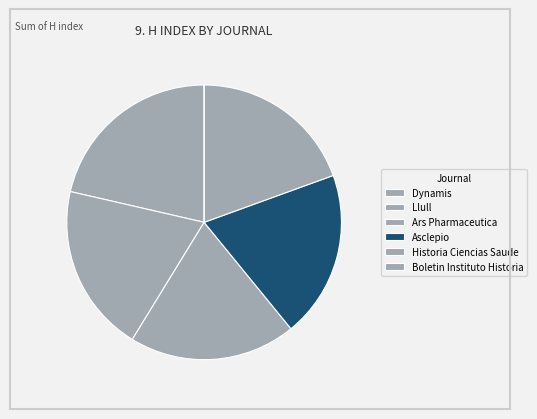

What is the smallest slice in the pie chart?

Boletin Instituto Historia